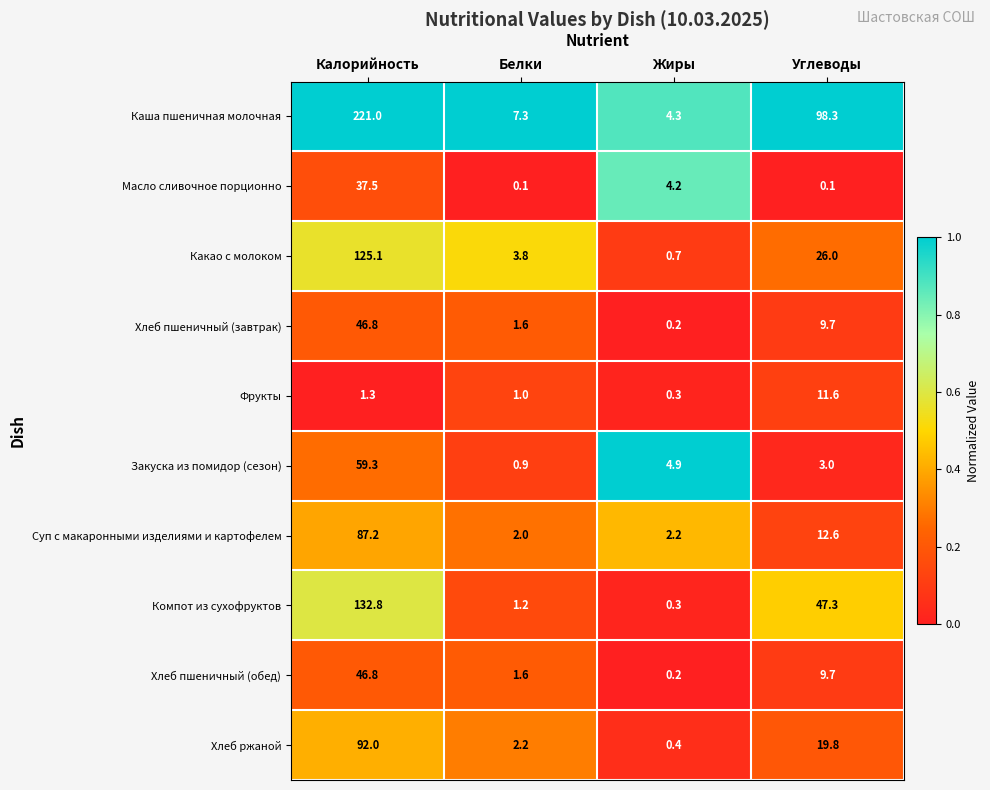

How many values in the Хлеб пшеничный (обед) series exceed 9?

2